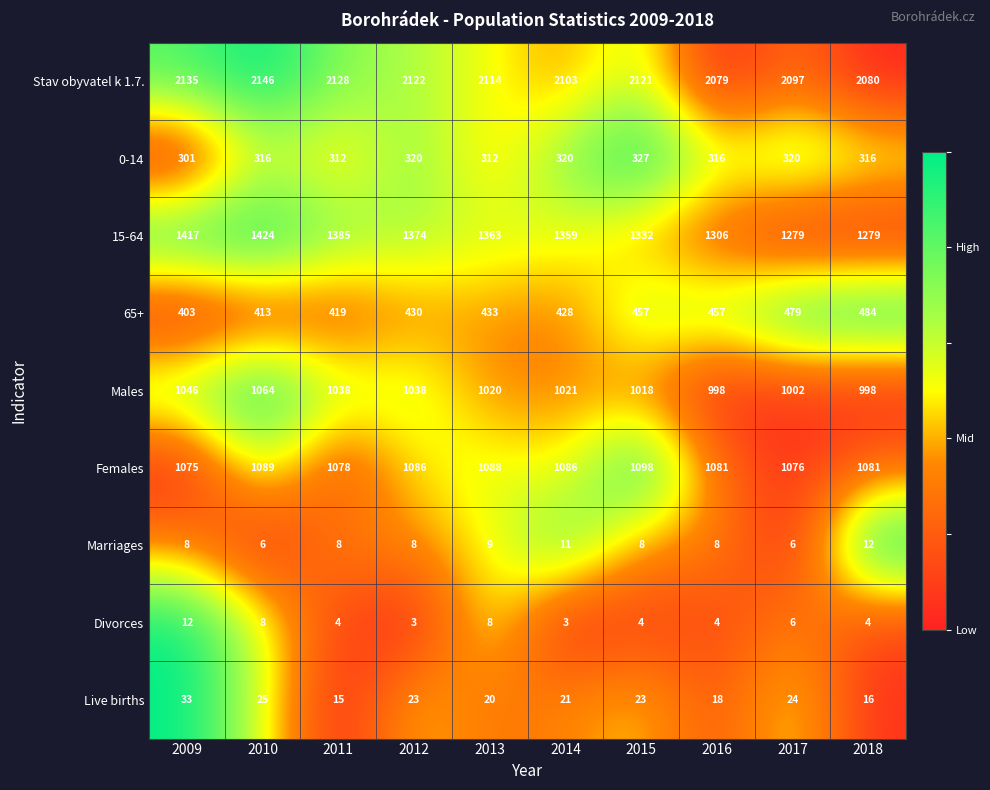

What is the maximum value shown in the chart?

2146